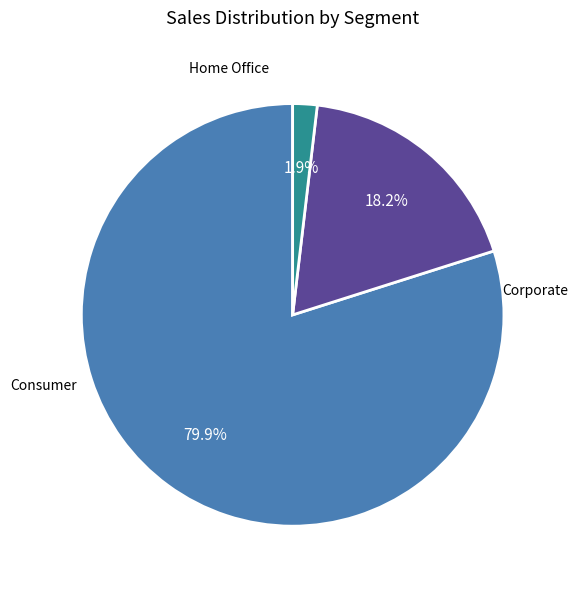

Is there any slice that represents more than half of the pie?

Yes